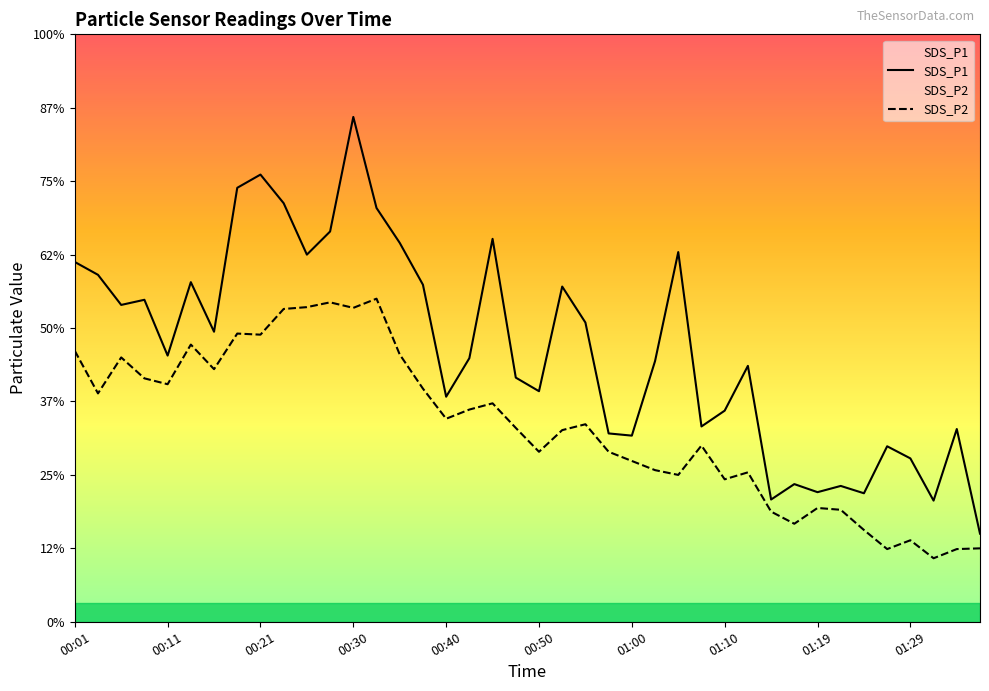

Which series has the largest range (max minus min)?

SDS_P1